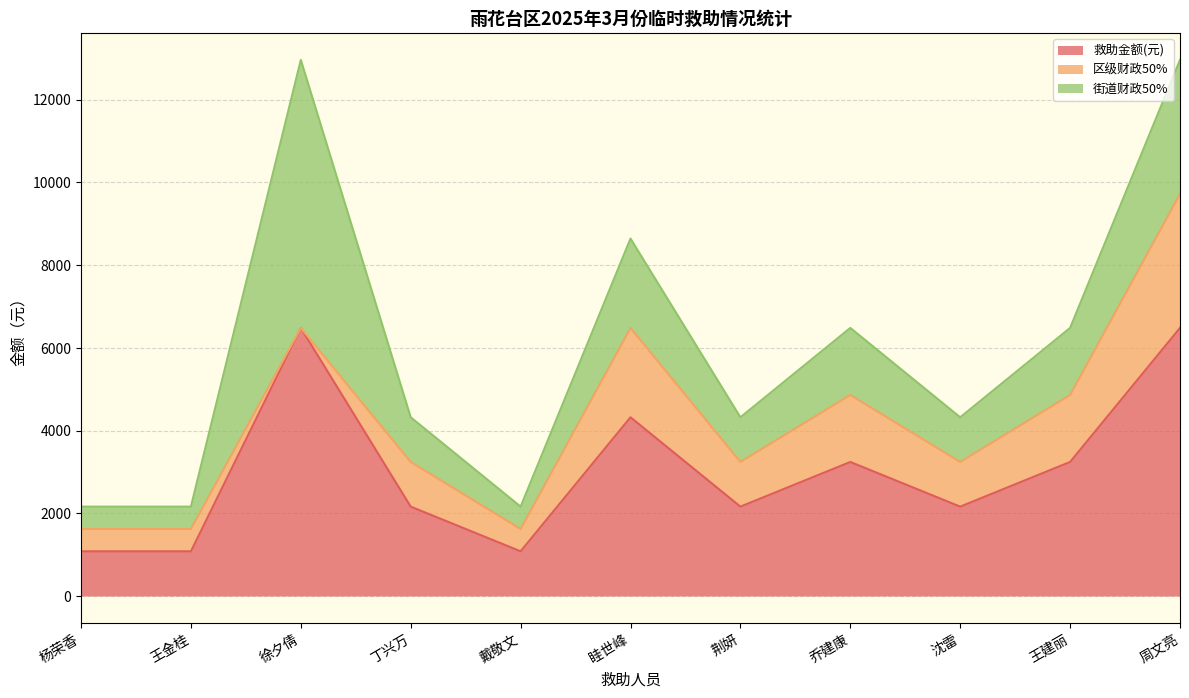

What is the difference between the maximum and minimum values in the 区级财政50% series?

3240